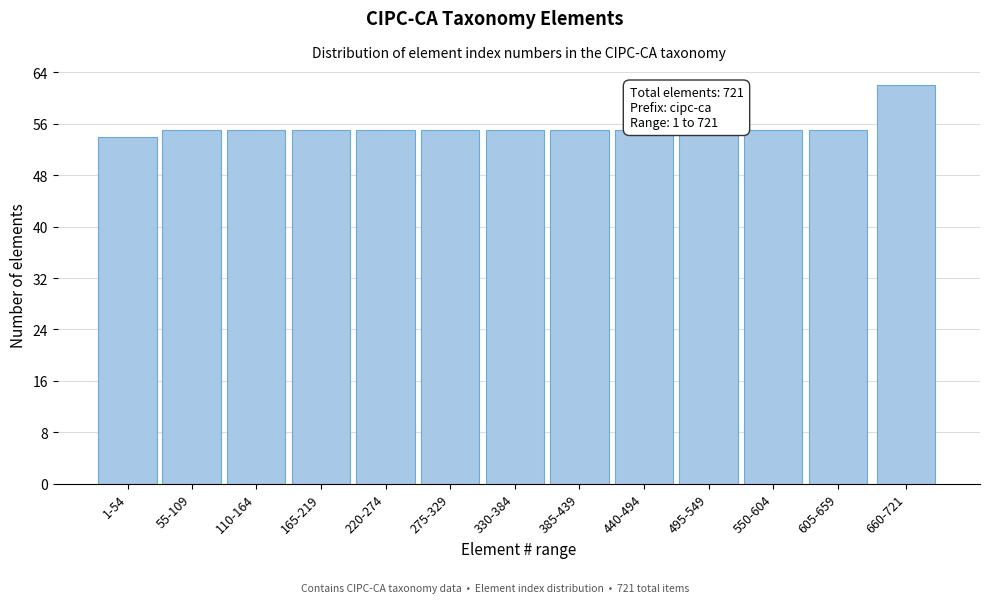

Reading right to left, extract all data points from this chart.

62	55	55	55	55	55	55	55	55	55	55	55	54